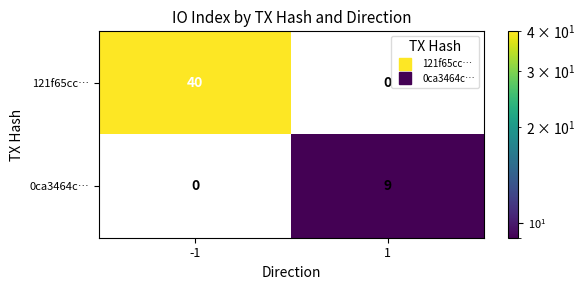

What is the maximum value for 121f65cc…?

40